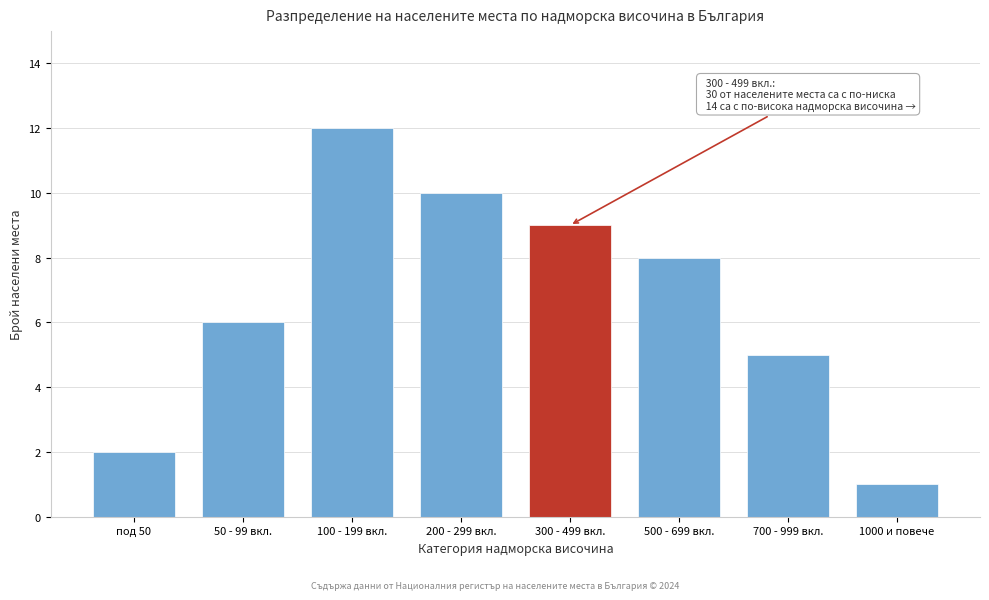

Reading right to left, transcribe all the data shown in this chart.

1	5	8	9	10	12	6	2